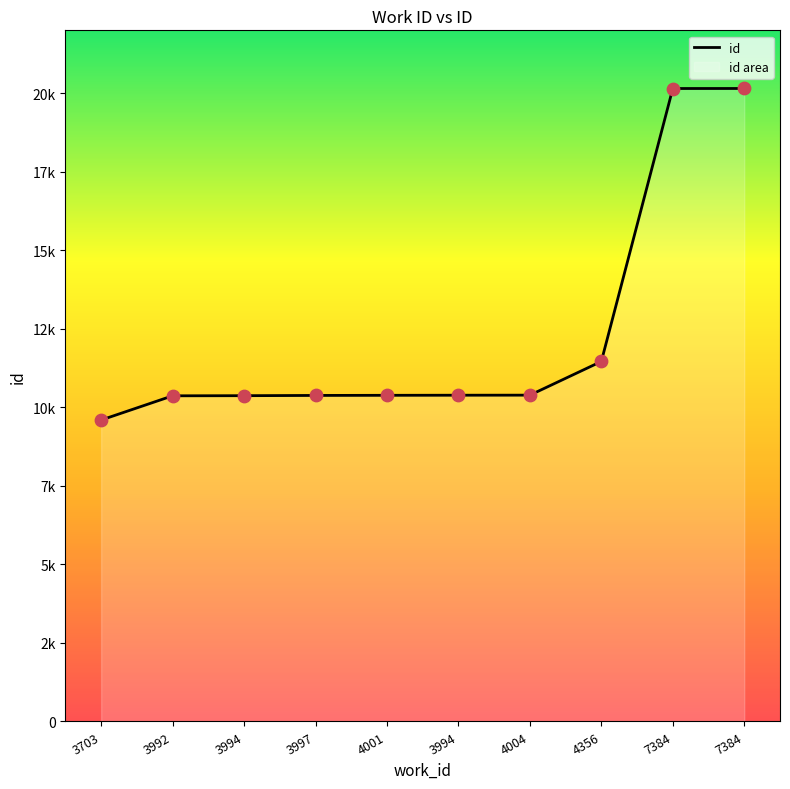

What is the change in value from 3997 to 7384?

+9771